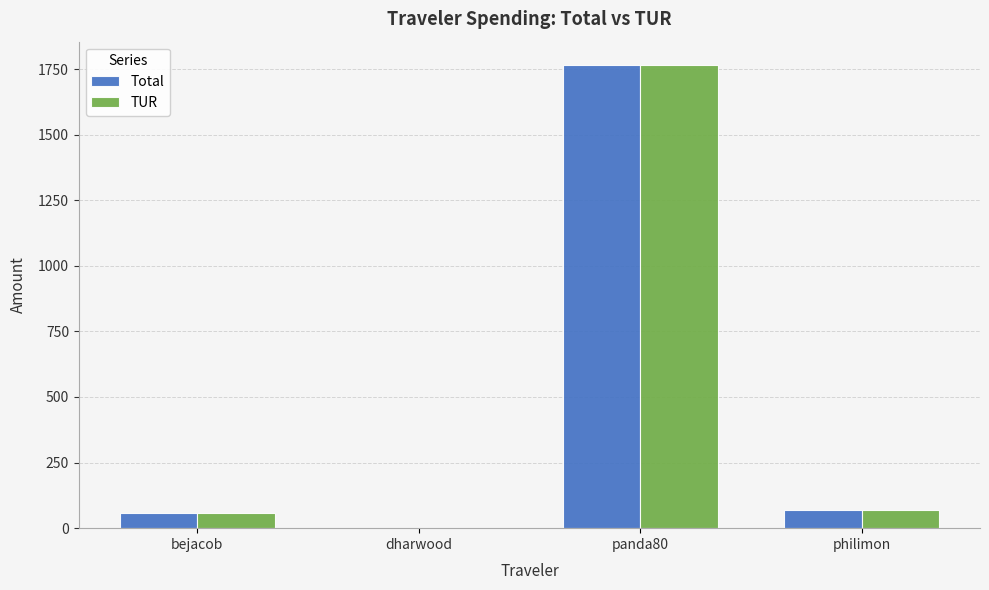

What is the maximum value for Total?

1766.0